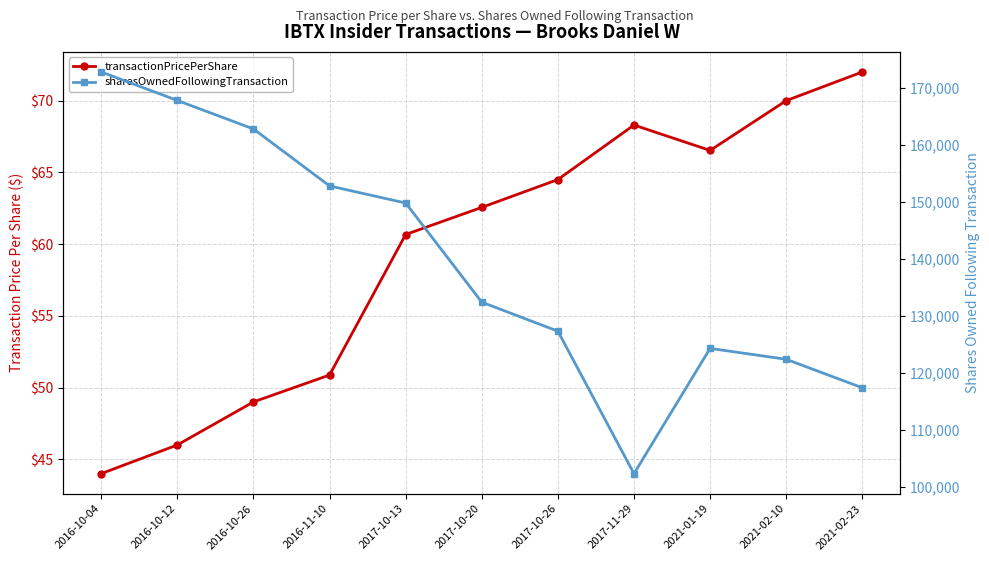

What is the average value of the sharesOwnedFollowingTransaction series?

139305.0